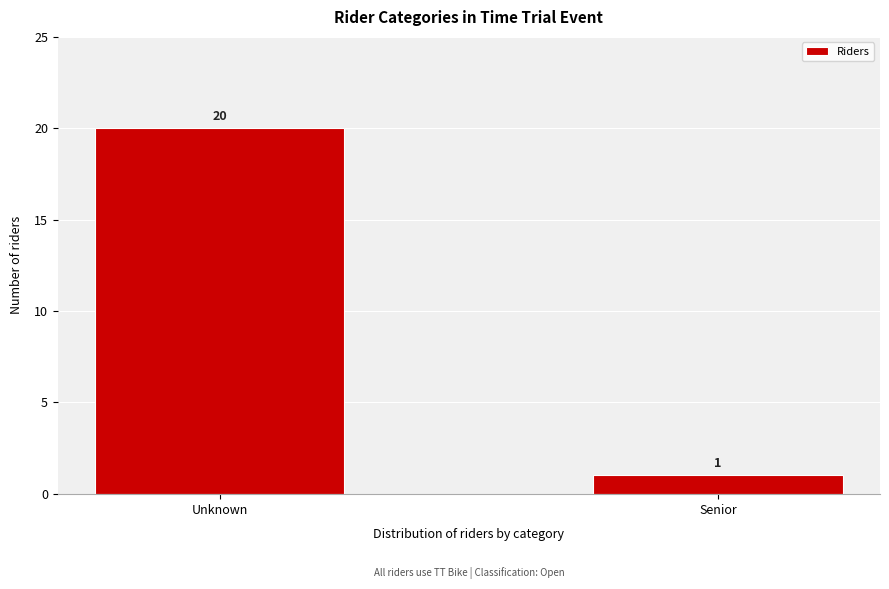

Reading left to right, extract all data points from this chart.

Unknown=20	Senior=1